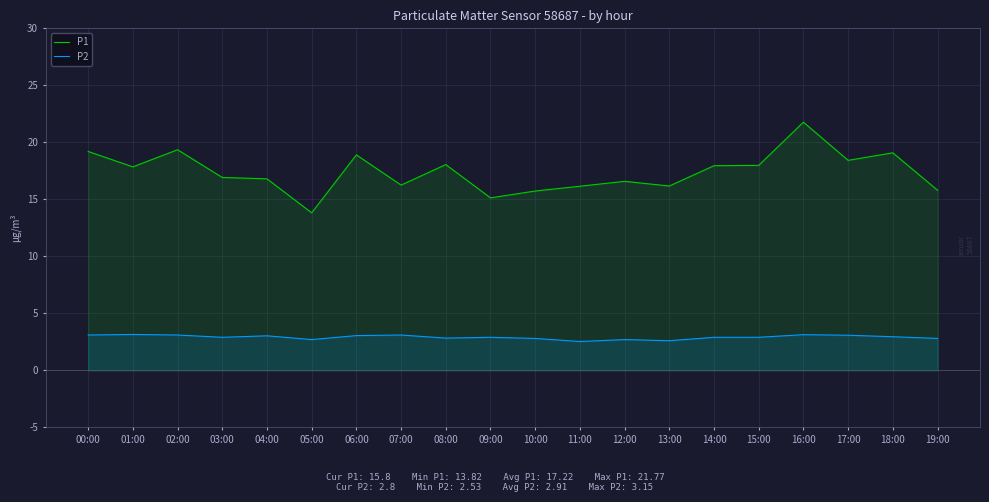

True or false: P2 has a value of 1.0 at 18:00.

False